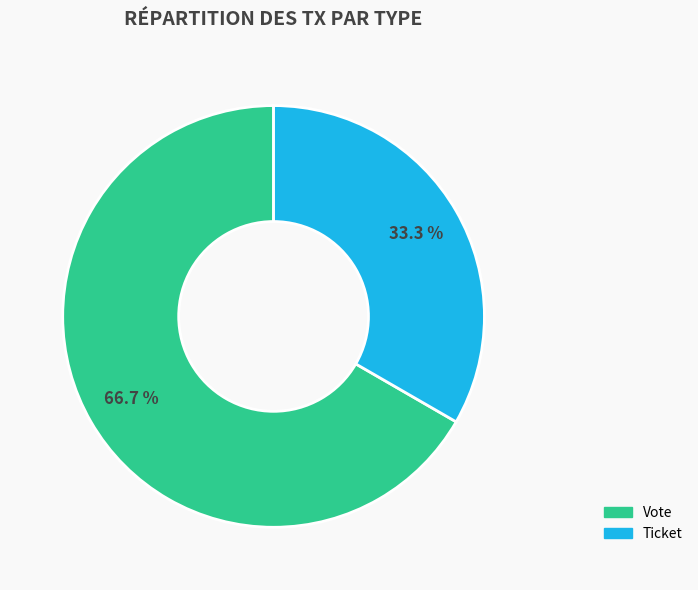

Is there a majority slice in this chart?

Yes